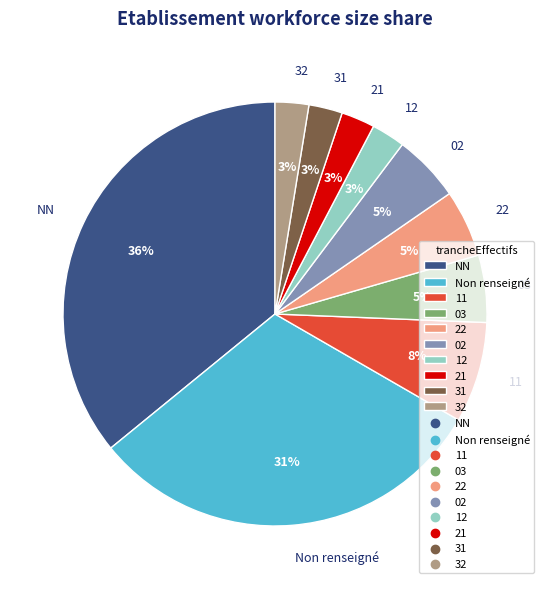

How many segments does this pie chart have?

10